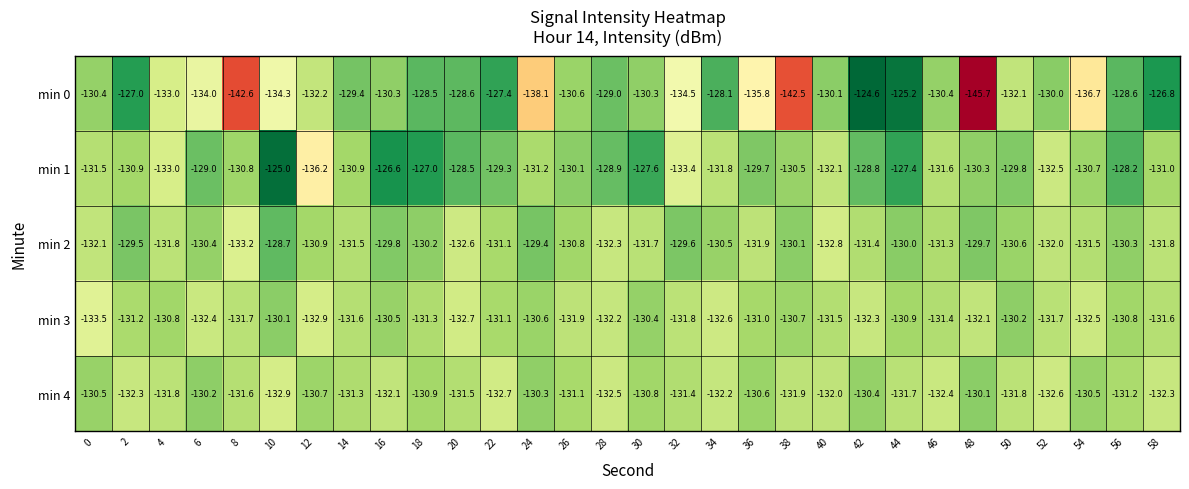

Which series has the widest spread of values?

min 0